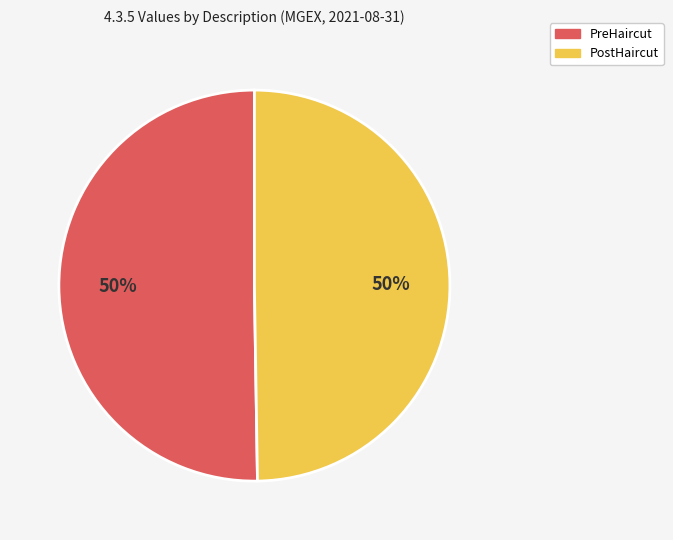

Is it true that PreHaircut is 50% of the pie?

True